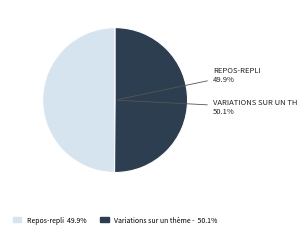

How many slices are in this pie chart?

2